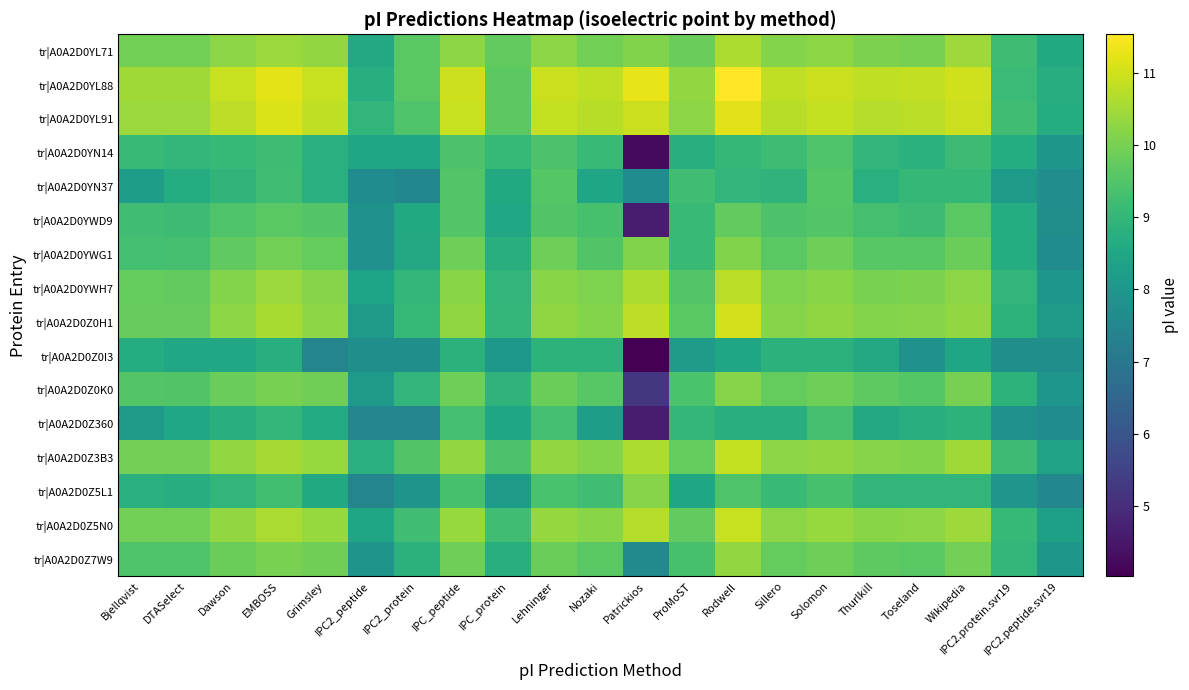

Reading left to right, transcribe all the data shown in this chart.

tr|A0A2D0YL71: Bjellqvist=9.9	DTASelect=9.9	Dawson=10.2	EMBOSS=10.4	Grimsley=10.3	IPC2_peptide=8.6	IPC2_protein=9.6	IPC_peptide=10.3	IPC_protein=9.7	Lehninger=10.2	Nozaki=9.9	Patrickios=10.1	ProMoST=9.8	Rodwell=10.6	Sillero=10.1	Solomon=10.3	Thurlkill=10.1	Toseland=10.0	Wikipedia=10.4	IPC2.protein.svr19=9.2	IPC2.peptide.svr19=8.6
tr|A0A2D0YL88: Bjellqvist=10.5	DTASelect=10.5	Dawson=10.9	EMBOSS=11.2	Grimsley=10.9	IPC2_peptide=8.7	IPC2_protein=9.6	IPC_peptide=10.9	IPC_protein=9.6	Lehninger=10.9	Nozaki=10.8	Patrickios=11.3	ProMoST=10.3	Rodwell=11.5	Sillero=10.8	Solomon=10.9	Thurlkill=10.8	Toseland=10.8	Wikipedia=11.0	IPC2.protein.svr19=9.1	IPC2.peptide.svr19=8.7
tr|A0A2D0YL91: Bjellqvist=10.4	DTASelect=10.4	Dawson=10.8	EMBOSS=11.1	Grimsley=10.8	IPC2_peptide=9.0	IPC2_protein=9.5	IPC_peptide=10.9	IPC_protein=9.6	Lehninger=10.9	Nozaki=10.7	Patrickios=10.9	ProMoST=10.2	Rodwell=11.2	Sillero=10.7	Solomon=10.9	Thurlkill=10.7	Toseland=10.7	Wikipedia=10.9	IPC2.protein.svr19=9.2	IPC2.peptide.svr19=8.7
tr|A0A2D0YN14: Bjellqvist=9.1	DTASelect=9.0	Dawson=9.0	EMBOSS=9.2	Grimsley=8.8	IPC2_peptide=8.5	IPC2_protein=8.5	IPC_peptide=9.4	IPC_protein=9.0	Lehninger=9.4	Nozaki=9.1	Patrickios=4.2	ProMoST=8.7	Rodwell=9.0	Sillero=9.2	Solomon=9.5	Thurlkill=9.0	Toseland=8.8	Wikipedia=9.2	IPC2.protein.svr19=8.7	IPC2.peptide.svr19=8.0
tr|A0A2D0YN37: Bjellqvist=8.2	DTASelect=8.7	Dawson=8.9	EMBOSS=9.2	Grimsley=8.8	IPC2_peptide=7.7	IPC2_protein=7.5	IPC_peptide=9.5	IPC_protein=8.6	Lehninger=9.6	Nozaki=8.5	Patrickios=7.7	ProMoST=9.2	Rodwell=9.0	Sillero=8.9	Solomon=9.5	Thurlkill=8.8	Toseland=9.0	Wikipedia=9.0	IPC2.protein.svr19=8.1	IPC2.peptide.svr19=7.7
tr|A0A2D0YWD9: Bjellqvist=9.2	DTASelect=9.2	Dawson=9.5	EMBOSS=9.6	Grimsley=9.5	IPC2_peptide=7.9	IPC2_protein=8.6	IPC_peptide=9.5	IPC_protein=8.5	Lehninger=9.5	Nozaki=9.3	Patrickios=4.6	ProMoST=9.1	Rodwell=9.7	Sillero=9.4	Solomon=9.5	Thurlkill=9.3	Toseland=9.2	Wikipedia=9.6	IPC2.protein.svr19=8.7	IPC2.peptide.svr19=7.7
tr|A0A2D0YWG1: Bjellqvist=9.3	DTASelect=9.3	Dawson=9.7	EMBOSS=9.9	Grimsley=9.8	IPC2_peptide=7.8	IPC2_protein=8.6	IPC_peptide=9.9	IPC_protein=8.8	Lehninger=9.9	Nozaki=9.5	Patrickios=10.1	ProMoST=9.1	Rodwell=10.1	Sillero=9.6	Solomon=9.9	Thurlkill=9.6	Toseland=9.6	Wikipedia=9.8	IPC2.protein.svr19=8.7	IPC2.peptide.svr19=7.6
tr|A0A2D0YWH7: Bjellqvist=9.8	DTASelect=9.7	Dawson=10.1	EMBOSS=10.4	Grimsley=10.2	IPC2_peptide=8.4	IPC2_protein=9.0	IPC_peptide=10.2	IPC_protein=9.0	Lehninger=10.2	Nozaki=10.1	Patrickios=10.6	ProMoST=9.5	Rodwell=10.8	Sillero=10.1	Solomon=10.2	Thurlkill=10.0	Toseland=10.0	Wikipedia=10.2	IPC2.protein.svr19=9.0	IPC2.peptide.svr19=8.0
tr|A0A2D0Z0H1: Bjellqvist=9.8	DTASelect=9.8	Dawson=10.2	EMBOSS=10.5	Grimsley=10.3	IPC2_peptide=8.1	IPC2_protein=9.0	IPC_peptide=10.3	IPC_protein=9.0	Lehninger=10.3	Nozaki=10.1	Patrickios=10.8	ProMoST=9.6	Rodwell=11.0	Sillero=10.2	Solomon=10.3	Thurlkill=10.1	Toseland=10.2	Wikipedia=10.3	IPC2.protein.svr19=8.9	IPC2.peptide.svr19=8.1
tr|A0A2D0Z0I3: Bjellqvist=8.7	DTASelect=8.5	Dawson=8.5	EMBOSS=8.7	Grimsley=7.5	IPC2_peptide=7.8	IPC2_protein=7.8	IPC_peptide=8.8	IPC_protein=8.0	Lehninger=8.9	Nozaki=8.9	Patrickios=4.0	ProMoST=8.2	Rodwell=8.5	Sillero=8.9	Solomon=8.9	Thurlkill=8.6	Toseland=7.9	Wikipedia=8.4	IPC2.protein.svr19=7.8	IPC2.peptide.svr19=7.8
tr|A0A2D0Z0K0: Bjellqvist=9.5	DTASelect=9.5	Dawson=9.8	EMBOSS=10.0	Grimsley=9.9	IPC2_peptide=8.1	IPC2_protein=9.0	IPC_peptide=9.9	IPC_protein=8.9	Lehninger=9.8	Nozaki=9.6	Patrickios=5.2	ProMoST=9.4	Rodwell=10.2	Sillero=9.8	Solomon=9.9	Thurlkill=9.7	Toseland=9.6	Wikipedia=10.0	IPC2.protein.svr19=8.9	IPC2.peptide.svr19=8.0
tr|A0A2D0Z360: Bjellqvist=8.1	DTASelect=8.5	Dawson=8.8	EMBOSS=9.0	Grimsley=8.6	IPC2_peptide=7.5	IPC2_protein=7.4	IPC_peptide=9.3	IPC_protein=8.4	Lehninger=9.3	Nozaki=8.2	Patrickios=4.6	ProMoST=9.0	Rodwell=8.8	Sillero=8.7	Solomon=9.3	Thurlkill=8.6	Toseland=8.8	Wikipedia=8.9	IPC2.protein.svr19=7.8	IPC2.peptide.svr19=7.7
tr|A0A2D0Z3B3: Bjellqvist=10.0	DTASelect=10.0	Dawson=10.3	EMBOSS=10.5	Grimsley=10.4	IPC2_peptide=8.8	IPC2_protein=9.5	IPC_peptide=10.3	IPC_protein=9.4	Lehninger=10.3	Nozaki=10.1	Patrickios=10.6	ProMoST=9.8	Rodwell=10.9	Sillero=10.2	Solomon=10.3	Thurlkill=10.2	Toseland=10.1	Wikipedia=10.5	IPC2.protein.svr19=9.2	IPC2.peptide.svr19=8.3
tr|A0A2D0Z5L1: Bjellqvist=8.8	DTASelect=8.7	Dawson=9.0	EMBOSS=9.3	Grimsley=8.6	IPC2_peptide=7.4	IPC2_protein=7.9	IPC_peptide=9.4	IPC_protein=8.1	Lehninger=9.4	Nozaki=9.2	Patrickios=10.2	ProMoST=8.5	Rodwell=9.5	Sillero=9.1	Solomon=9.3	Thurlkill=9.0	Toseland=9.0	Wikipedia=9.0	IPC2.protein.svr19=7.9	IPC2.peptide.svr19=7.5
tr|A0A2D0Z5N0: Bjellqvist=9.9	DTASelect=9.9	Dawson=10.3	EMBOSS=10.6	Grimsley=10.4	IPC2_peptide=8.4	IPC2_protein=9.2	IPC_peptide=10.4	IPC_protein=9.2	Lehninger=10.3	Nozaki=10.2	Patrickios=10.7	ProMoST=9.7	Rodwell=10.9	Sillero=10.2	Solomon=10.4	Thurlkill=10.2	Toseland=10.2	Wikipedia=10.4	IPC2.protein.svr19=9.1	IPC2.peptide.svr19=8.3
tr|A0A2D0Z7W9: Bjellqvist=9.5	DTASelect=9.5	Dawson=9.8	EMBOSS=10.0	Grimsley=9.9	IPC2_peptide=7.9	IPC2_protein=8.9	IPC_peptide=9.9	IPC_protein=8.8	Lehninger=9.8	Nozaki=9.6	Patrickios=7.6	ProMoST=9.3	Rodwell=10.3	Sillero=9.8	Solomon=9.9	Thurlkill=9.7	Toseland=9.6	Wikipedia=10.0	IPC2.protein.svr19=9.0	IPC2.peptide.svr19=8.0